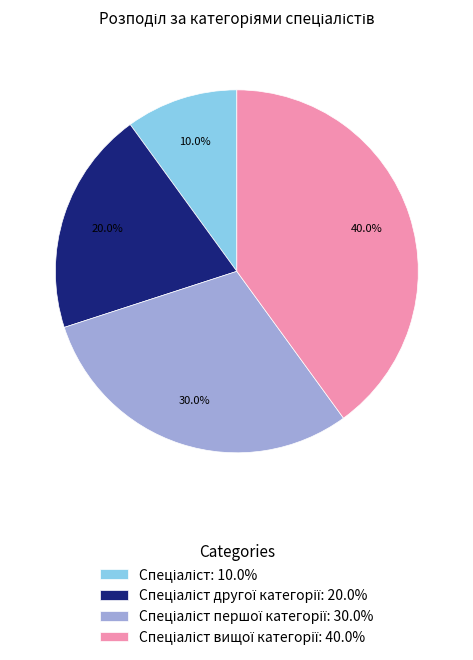

Does any single category account for the majority?

No